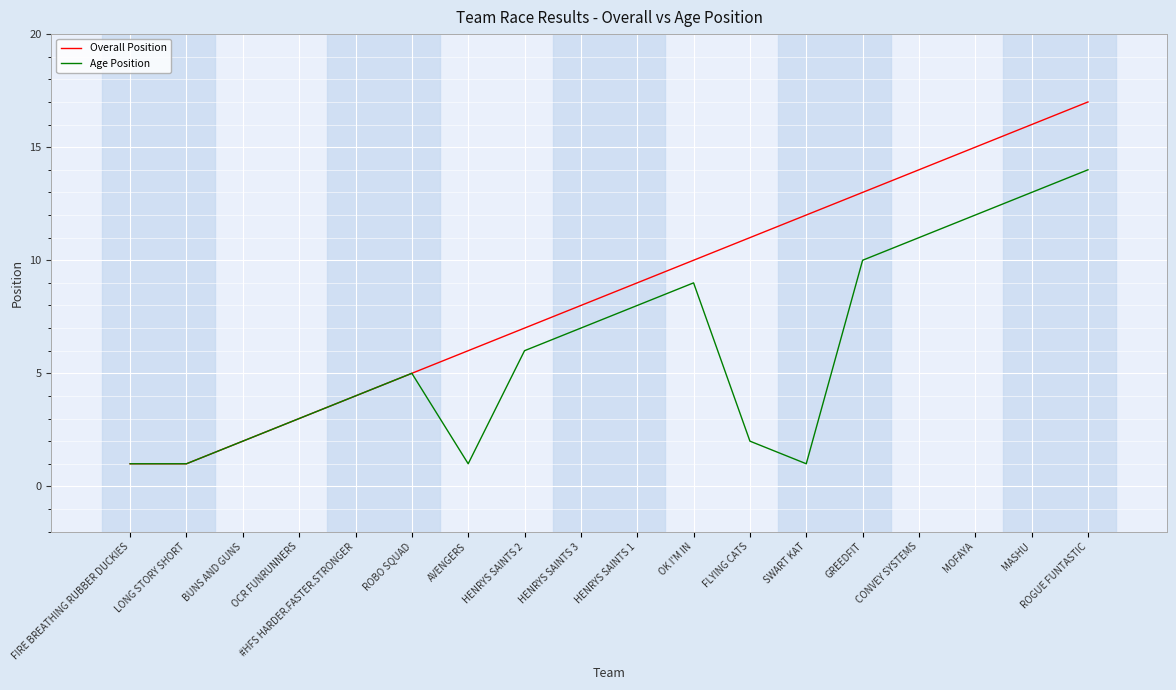

What is the sum of all Age Position values?

110